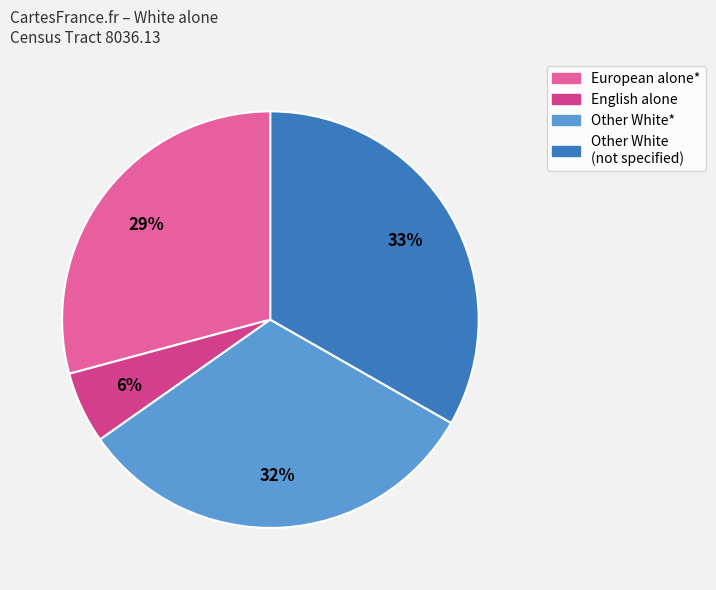

Count the number of slices in the pie.

4